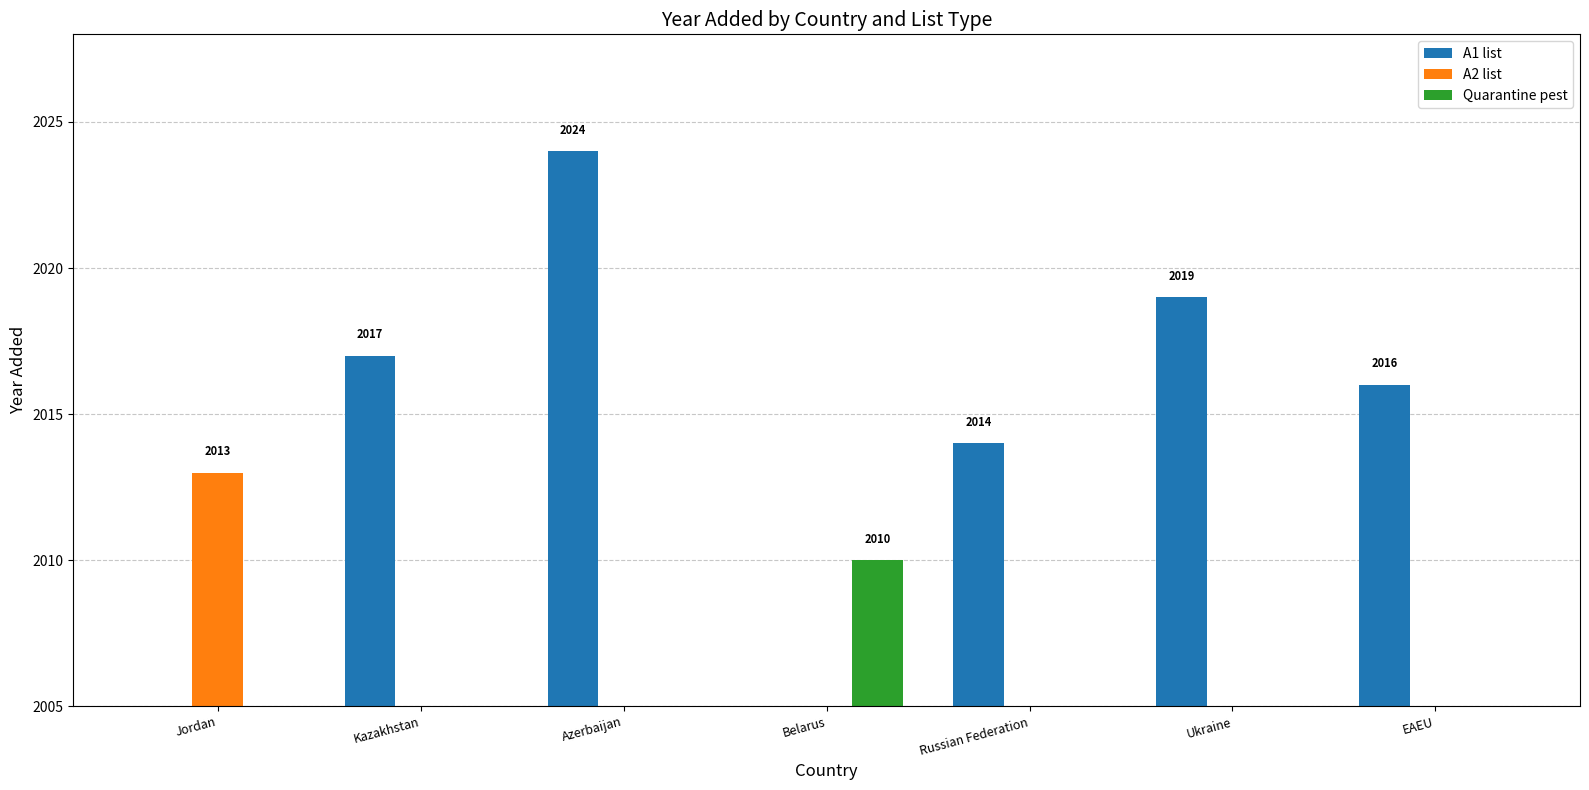

Where is A2 list nearest to the value 1006?

Kazakhstan